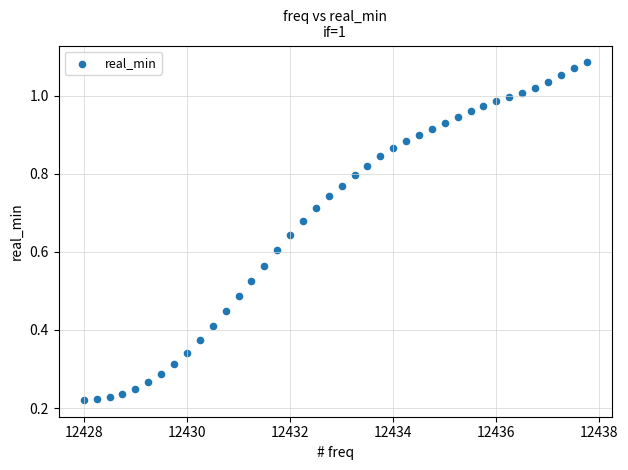

What is the range of X values (max minus min)?

9.8